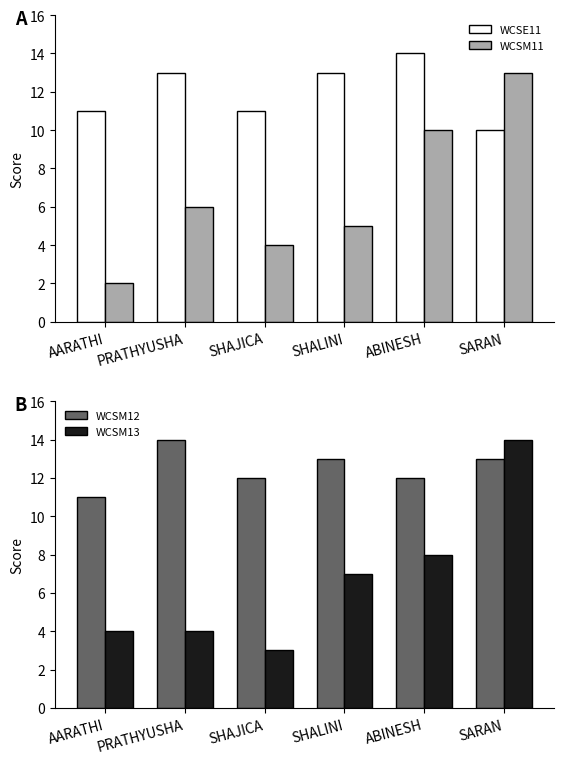

What are all the series names shown in the legend?

WCSE11, WCSM11, WCSM12, WCSM13